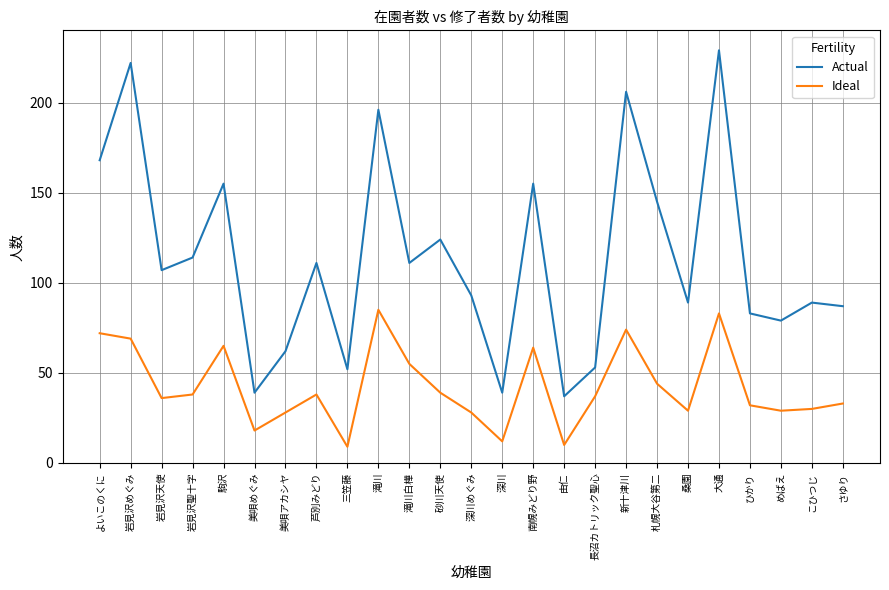

What is the spread (max minus min) of values at 岩見沢めぐみ?

153